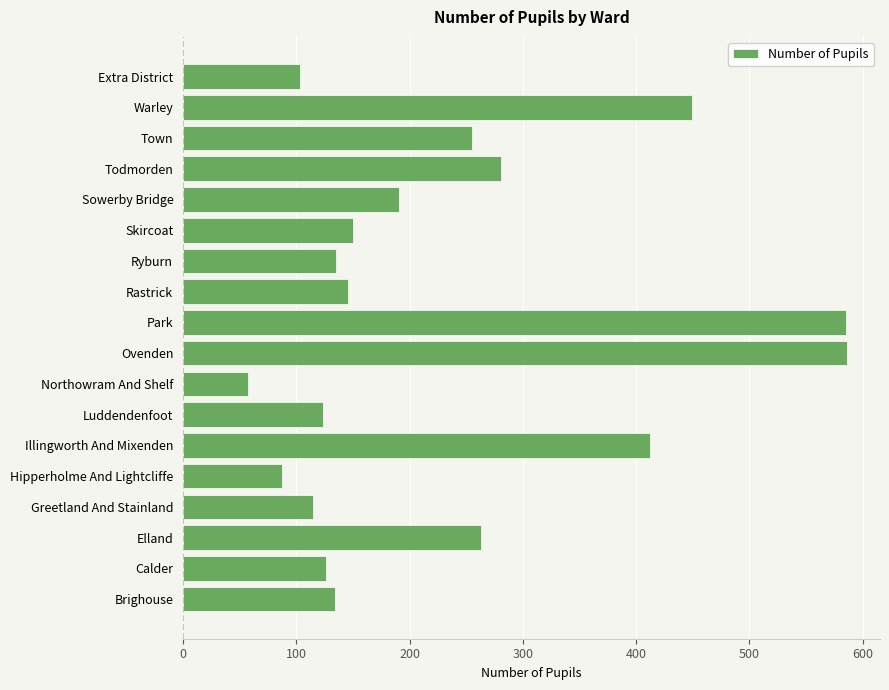

What is the sum of all values?

4199